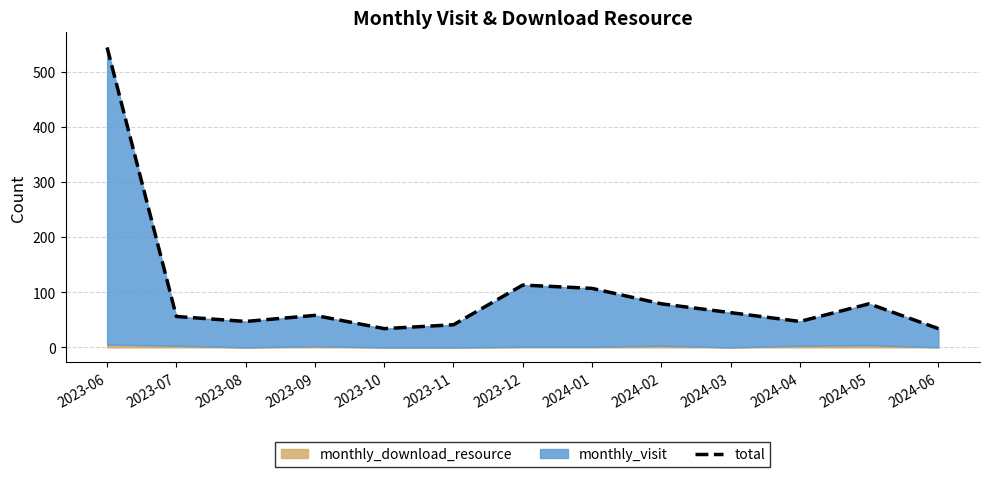

Reading left to right, list all the values displayed in this chart.

544	56	47	58	34	41	113	107	79	63	47	79	34